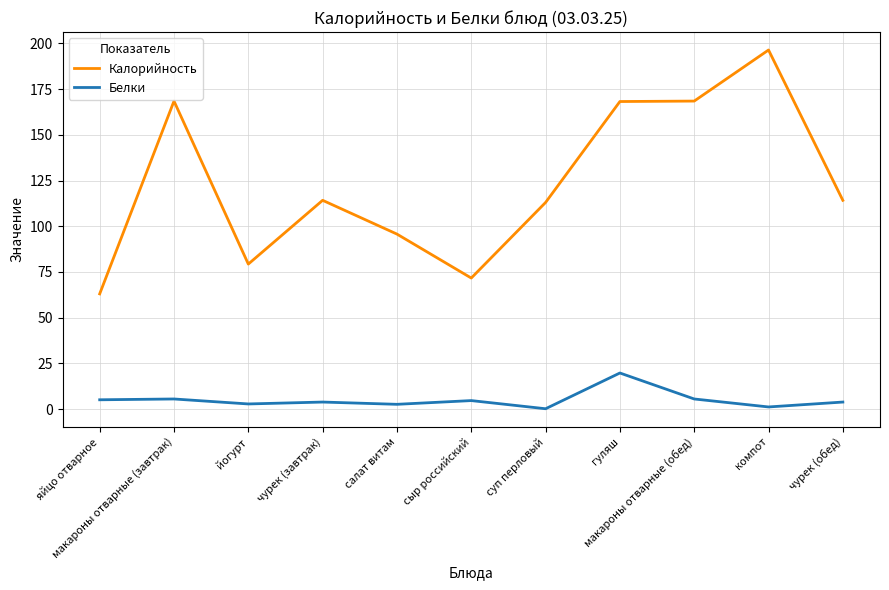

List the series in order of their peak value, lowest first.

Белки, Калорийность